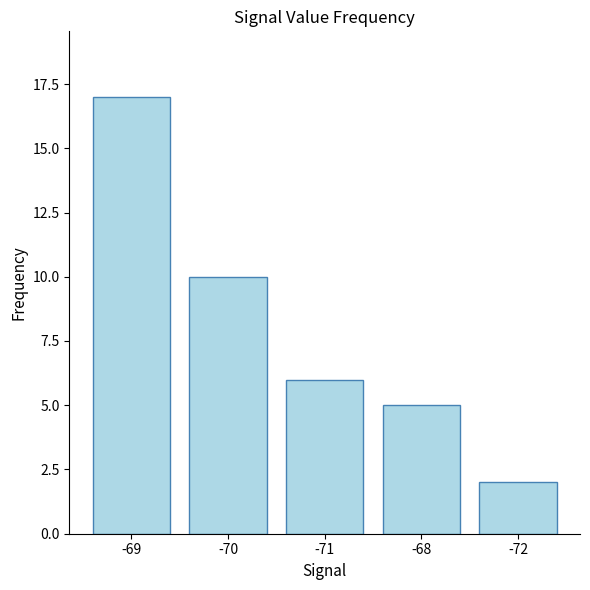

What is the value of the 1st bar from the left?

17